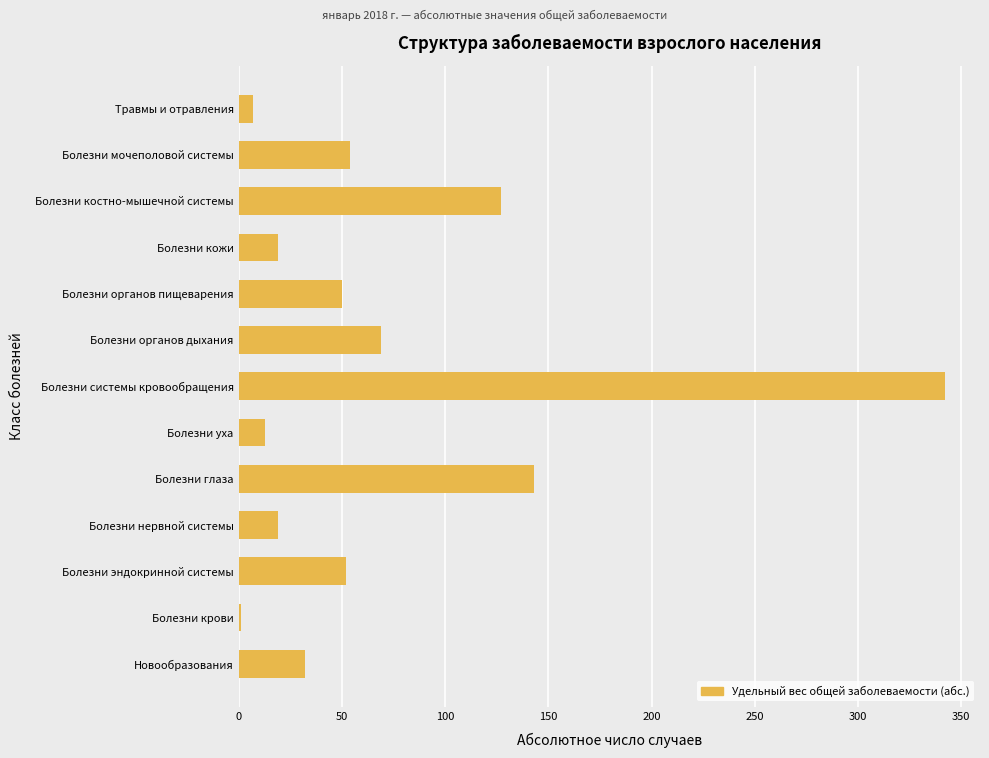

What is the sum of all values?

928